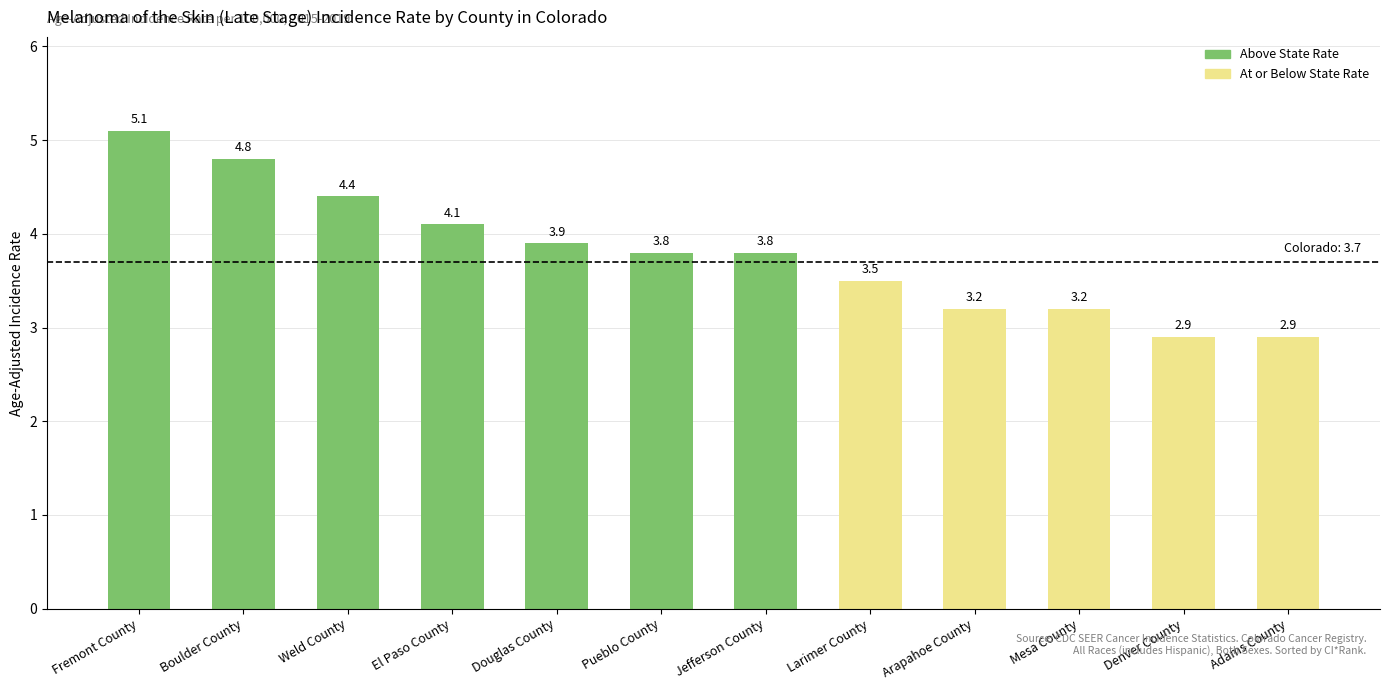

Reading left to right, transcribe all the data shown in this chart.

5.1	4.8	4.4	4.1	3.9	3.8	3.8	3.5	3.2	3.2	2.9	2.9